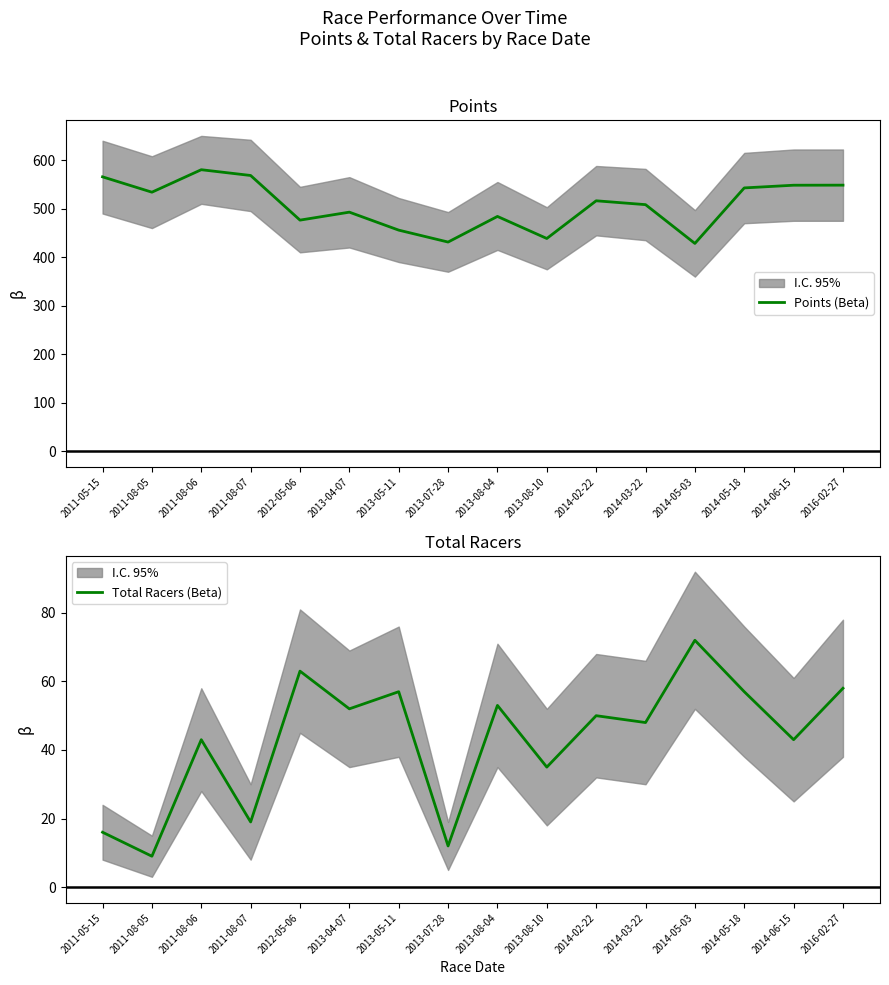

Which series has the largest total across all categories?

Points (Beta)